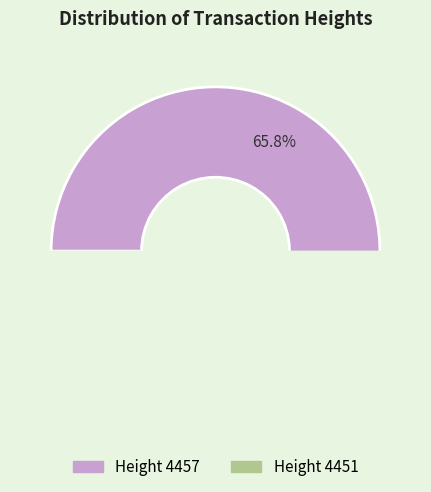

What is the largest slice in the pie chart?

4457